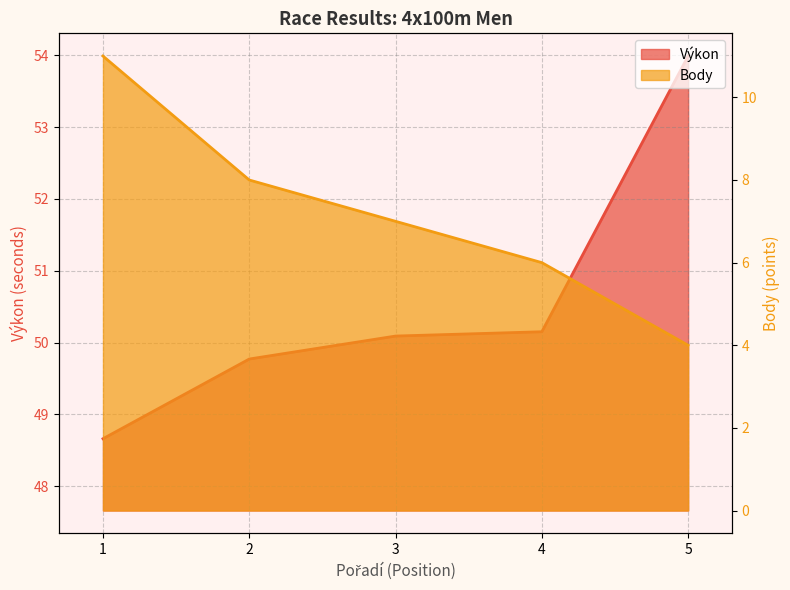

What is the value of the Body point at the 4th from the left?

6.0